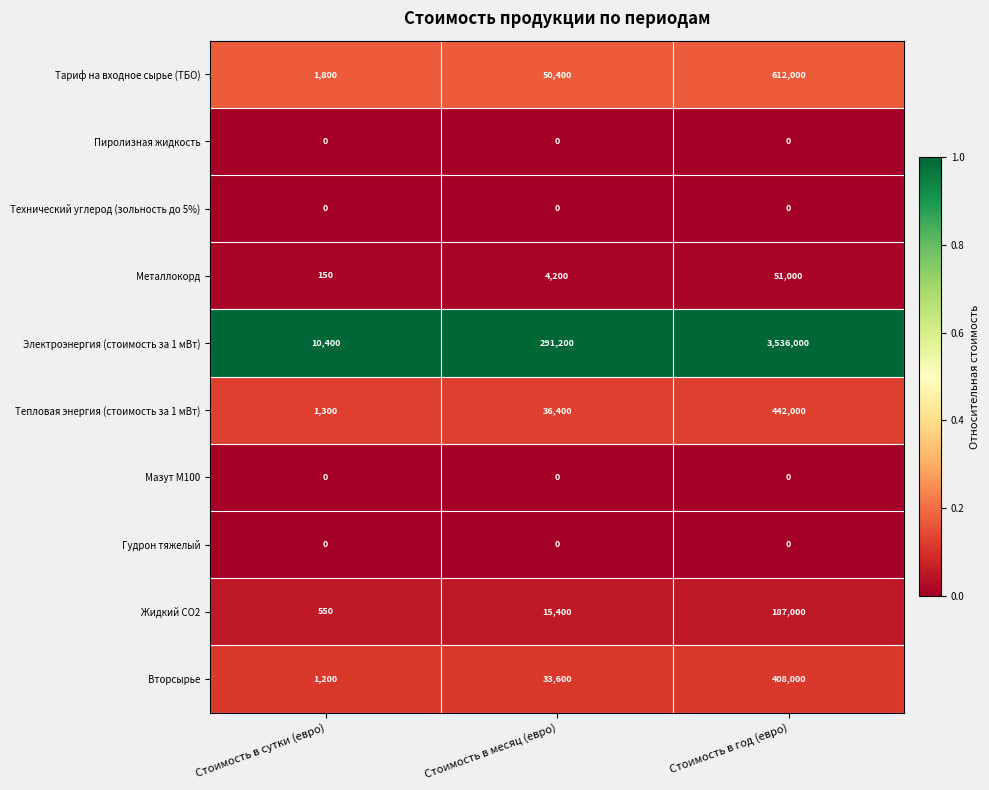

Reading left to right, list all the values displayed in this chart.

Тариф на входное сырье (ТБО): Стоимость в сутки (евро)=1800	Стоимость в месяц (евро)=50400	Стоимость в год (евро)=612000
Пиролизная жидкость: Стоимость в сутки (евро)=0	Стоимость в месяц (евро)=0	Стоимость в год (евро)=0
Технический углерод (зольность до 5%): Стоимость в сутки (евро)=0	Стоимость в месяц (евро)=0	Стоимость в год (евро)=0
Металлокорд: Стоимость в сутки (евро)=150	Стоимость в месяц (евро)=4200	Стоимость в год (евро)=51000
Электроэнергия (стоимость за 1 мВт): Стоимость в сутки (евро)=10400	Стоимость в месяц (евро)=291200	Стоимость в год (евро)=3536000
Тепловая энергия (стоимость за 1 мВт): Стоимость в сутки (евро)=1300	Стоимость в месяц (евро)=36400	Стоимость в год (евро)=442000
Мазут М100: Стоимость в сутки (евро)=0	Стоимость в месяц (евро)=0	Стоимость в год (евро)=0
Гудрон тяжелый: Стоимость в сутки (евро)=0	Стоимость в месяц (евро)=0	Стоимость в год (евро)=0
Жидкий СО2: Стоимость в сутки (евро)=550	Стоимость в месяц (евро)=15400	Стоимость в год (евро)=187000
Вторсырье: Стоимость в сутки (евро)=1200	Стоимость в месяц (евро)=33600	Стоимость в год (евро)=408000